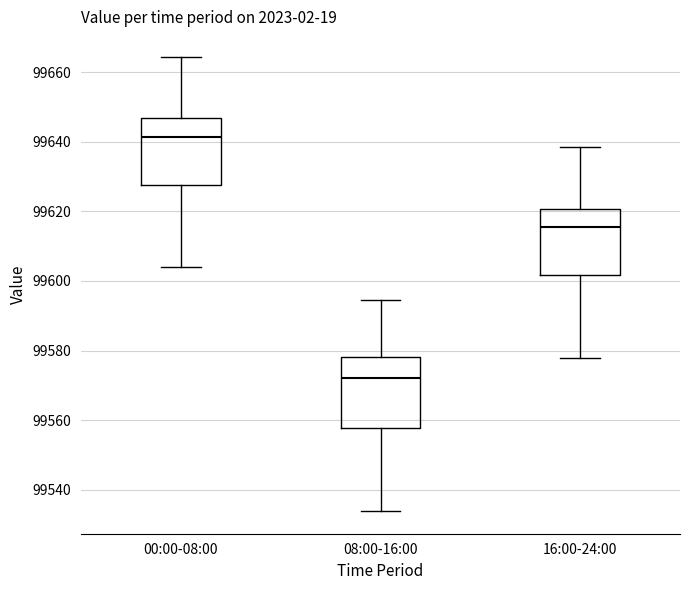

Reading left to right, transcribe this box plot: for each box, give where its median line is, the range the box spans, and where its two whiskers end, as read against the y-axis. The values are not printed on the chart, so give them approximately, as read against the axis.

00:00-08:00: median 99642, box 99628 to 99646, whiskers 99604 to 99664
08:00-16:00: median 99572, box 99558 to 99578, whiskers 99534 to 99594
16:00-24:00: median 99616, box 99602 to 99620, whiskers 99578 to 99638